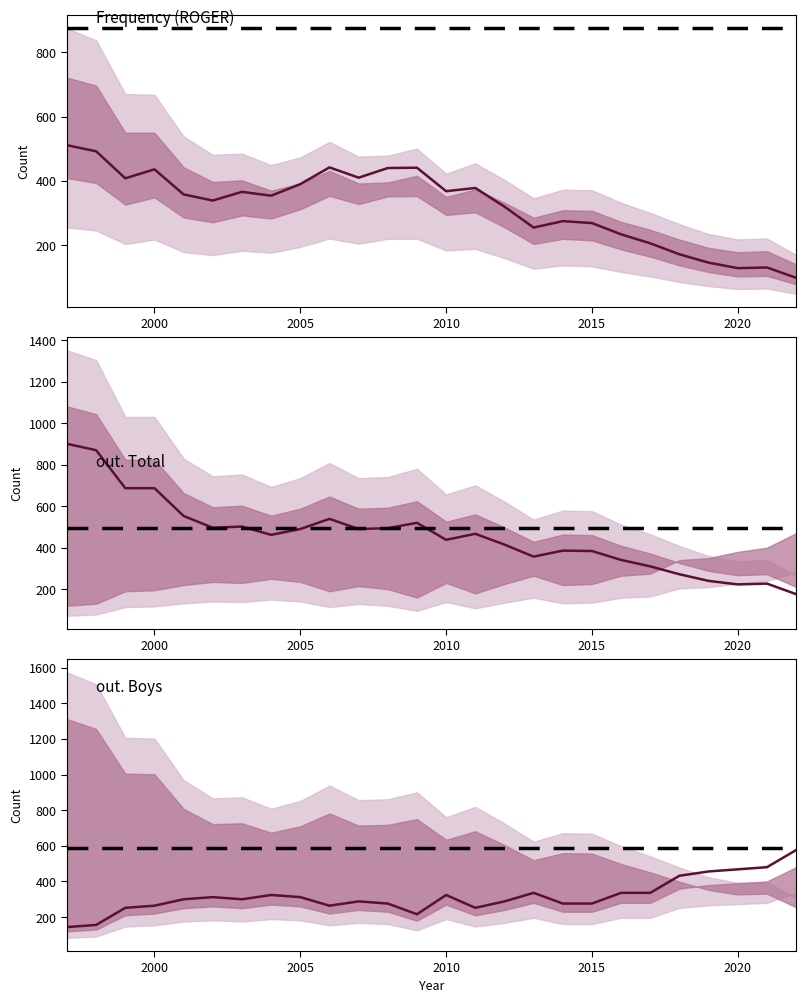

How many lines are shown in the chart?

3